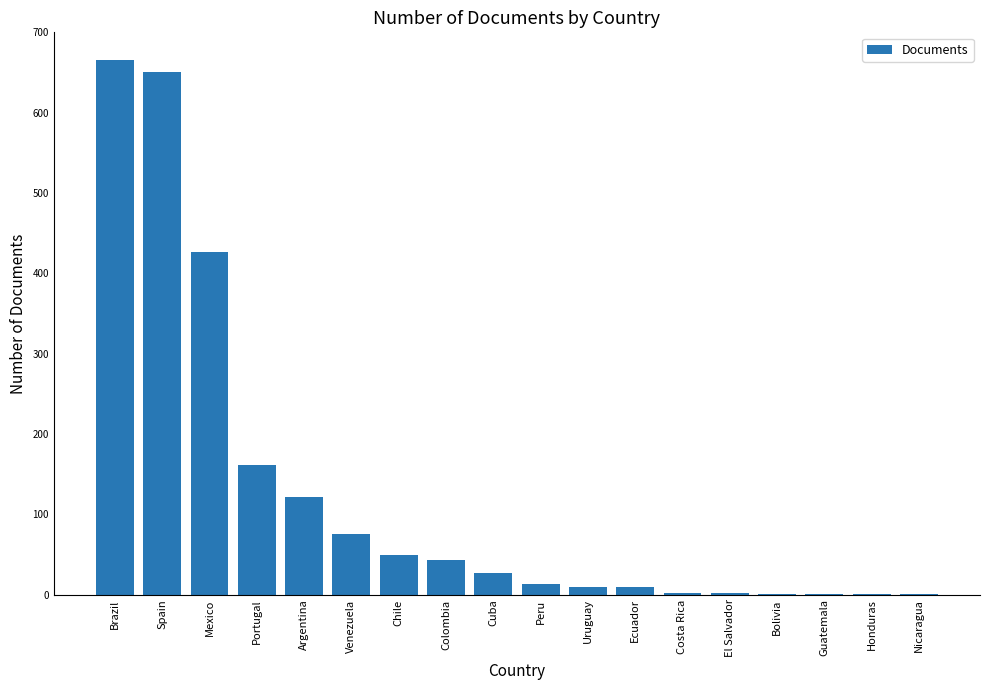

Between Mexico and Spain, which is larger?

Spain